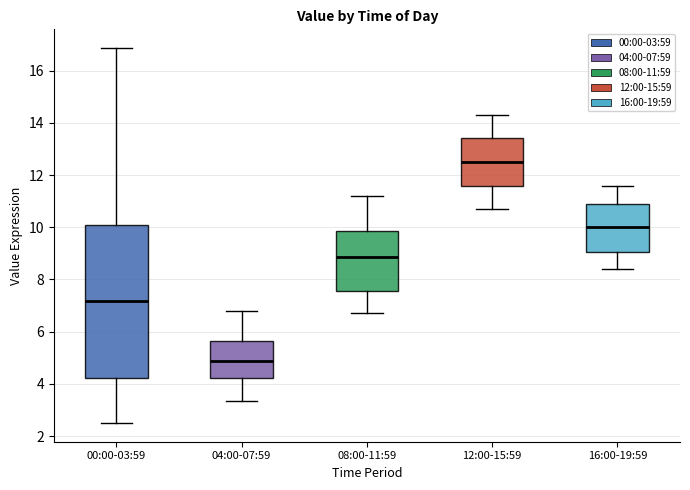

Reading left to right, transcribe this box plot: for each box, give where its median line is, the range the box spans, and where its two whiskers end, as read against the y-axis. The values are not printed on the chart, so give them approximately, as read against the axis.

00:00-03:59: median 7.2, box 4.2 to 10.0, whiskers 2.6 to 16.8
04:00-07:59: median 4.8, box 4.2 to 5.6, whiskers 3.4 to 6.8
08:00-11:59: median 8.8, box 7.6 to 9.8, whiskers 6.8 to 11.2
12:00-15:59: median 12.6, box 11.6 to 13.4, whiskers 10.8 to 14.4
16:00-19:59: median 10.0, box 9.0 to 10.8, whiskers 8.4 to 11.6